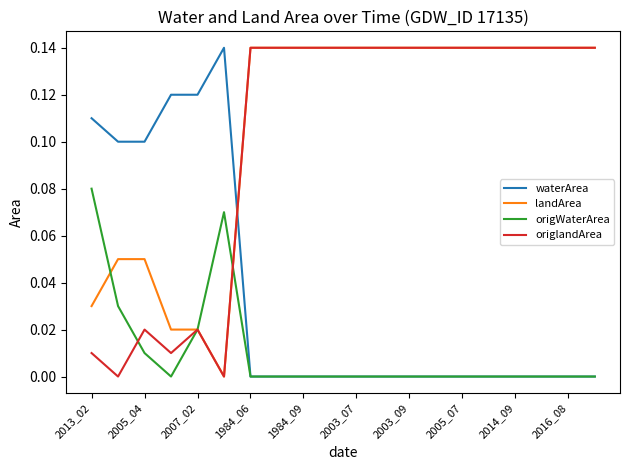

What are all the series names shown in the legend?

waterArea, landArea, origWaterArea, origlandArea